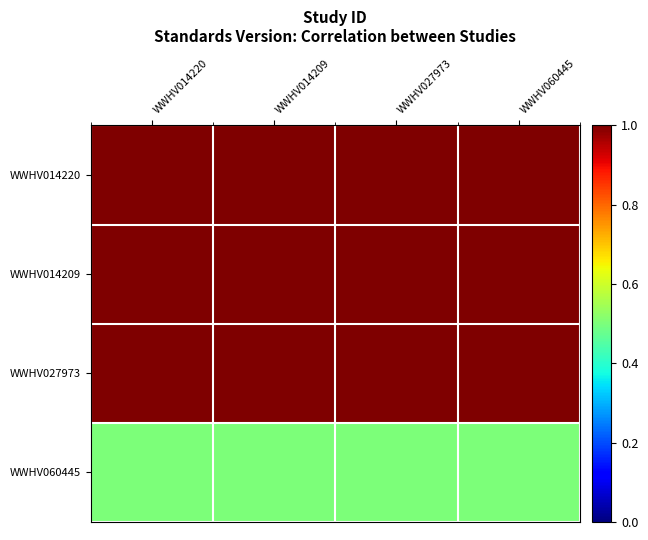

What is the minimum value shown in the chart?

0.5